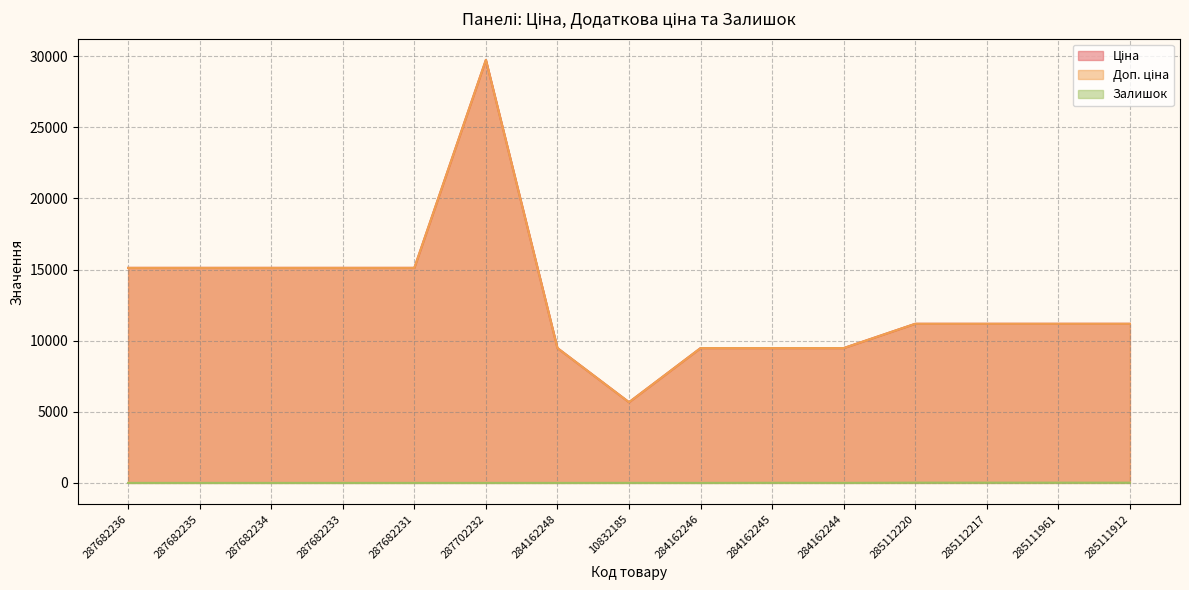

Where does the Доп. ціна series first go above 11188?

287682236